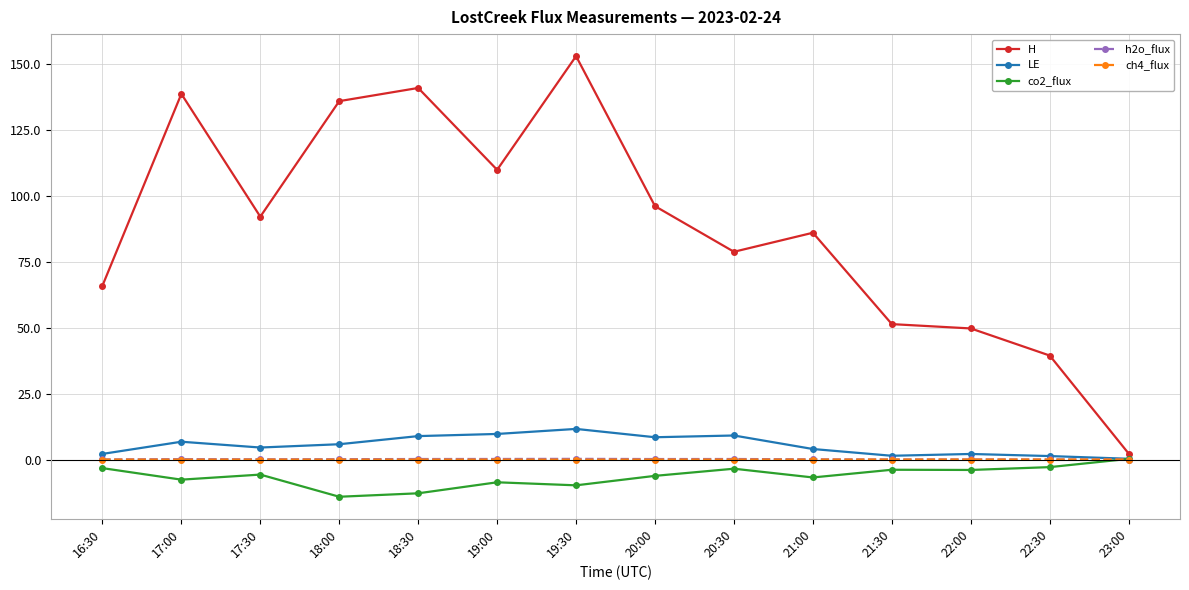

What is the label of the 10th point from the left?

21:00